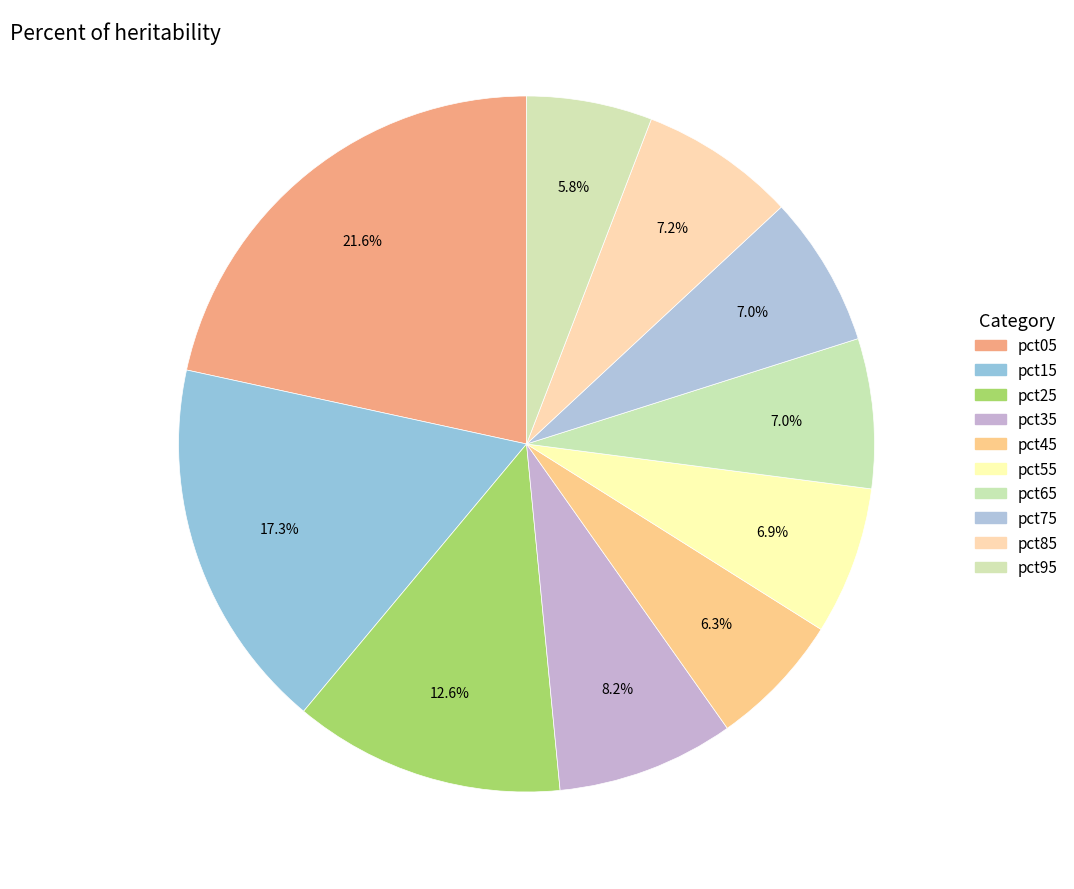

Count the number of slices in the pie.

10